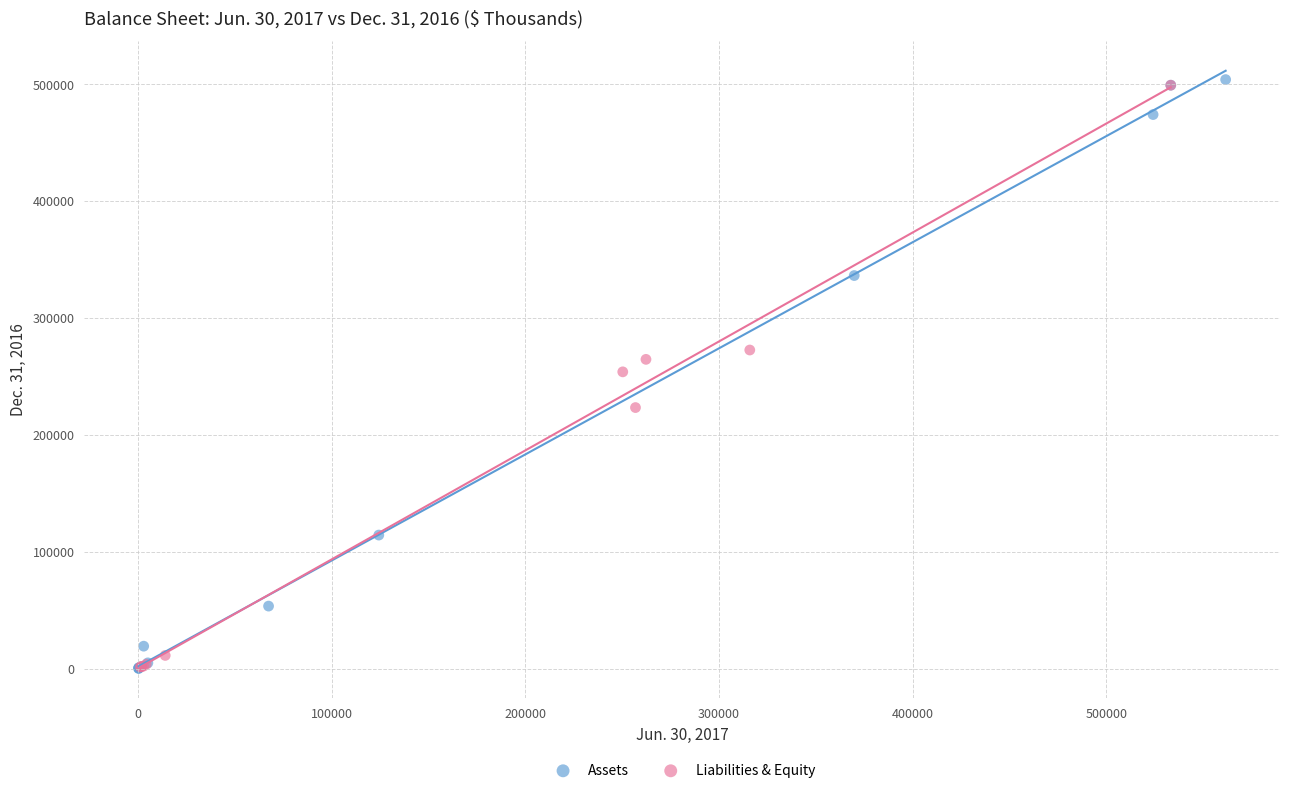

Which series has the widest spread of Y values?

Assets